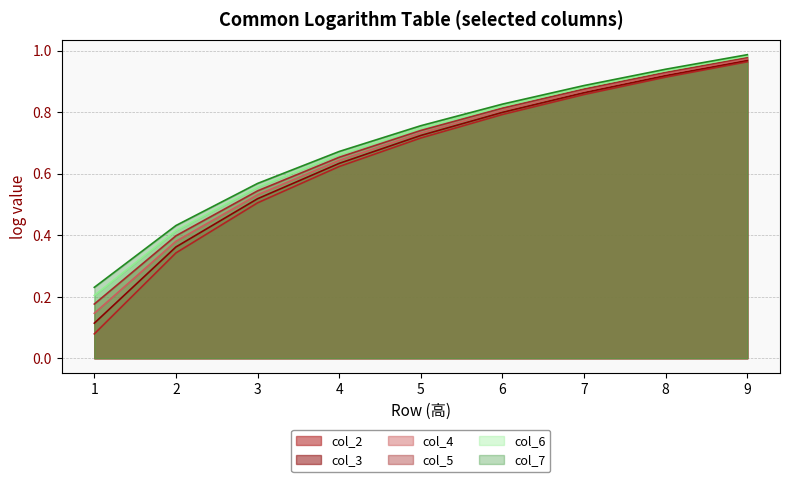

How many data points does each series have?

9